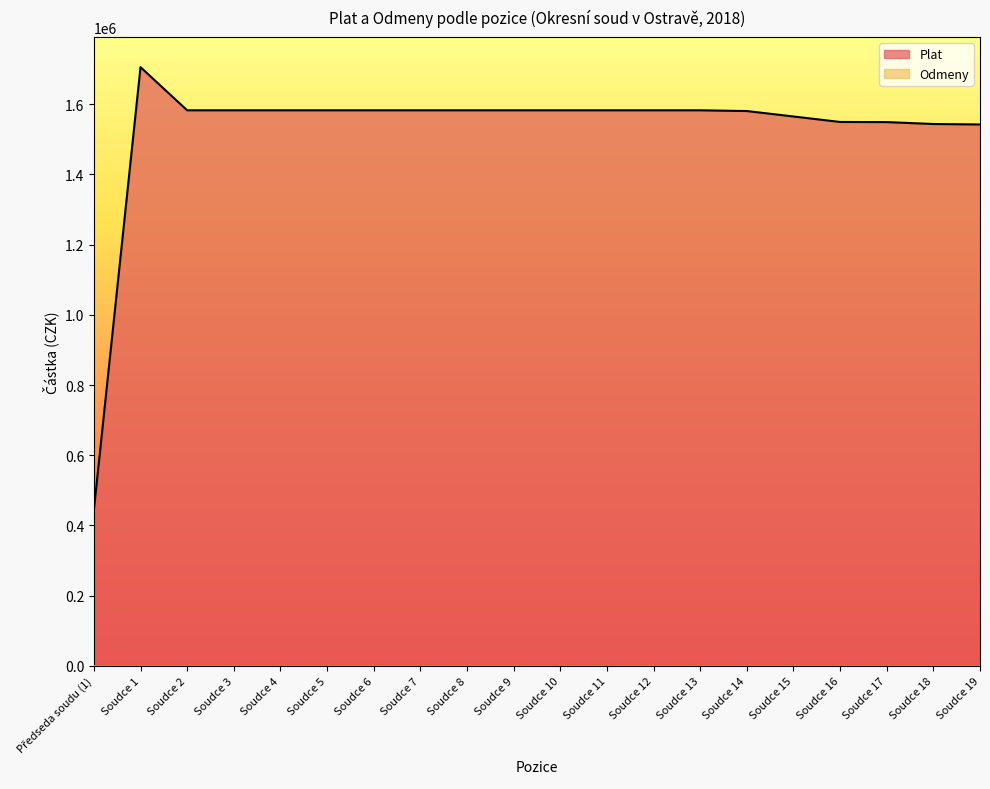

List the labels in order of value, smallest first.

Předseda soudu (1), Soudce 19, Soudce 18, Soudce 17, Soudce 16, Soudce 15, Soudce 14, Soudce 2, Soudce 3, Soudce 4, Soudce 5, Soudce 6, Soudce 7, Soudce 8, Soudce 9, Soudce 10, Soudce 11, Soudce 12, Soudce 13, Soudce 1